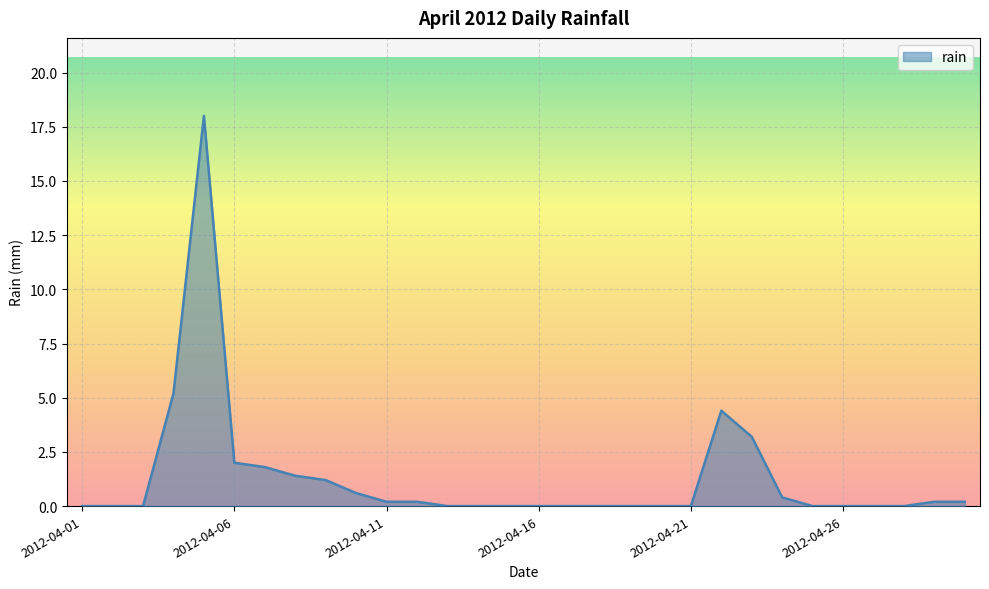

What is the maximum value shown in the chart?

18.0